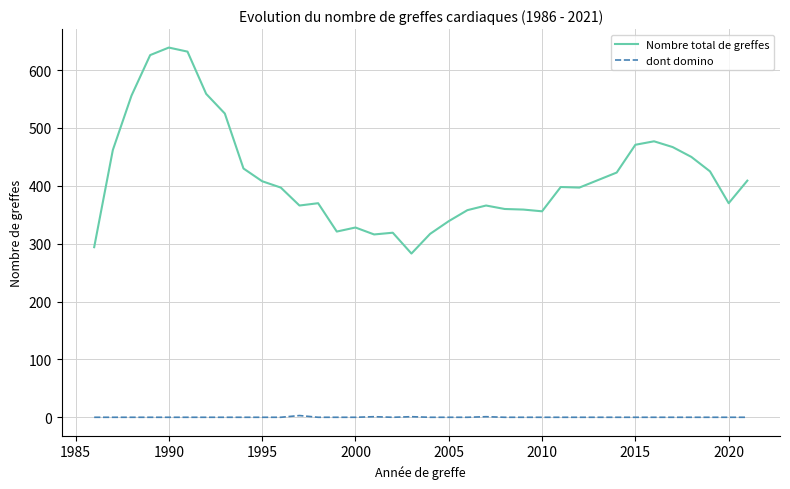

Which series has the largest total across all categories?

Nombre total de greffes